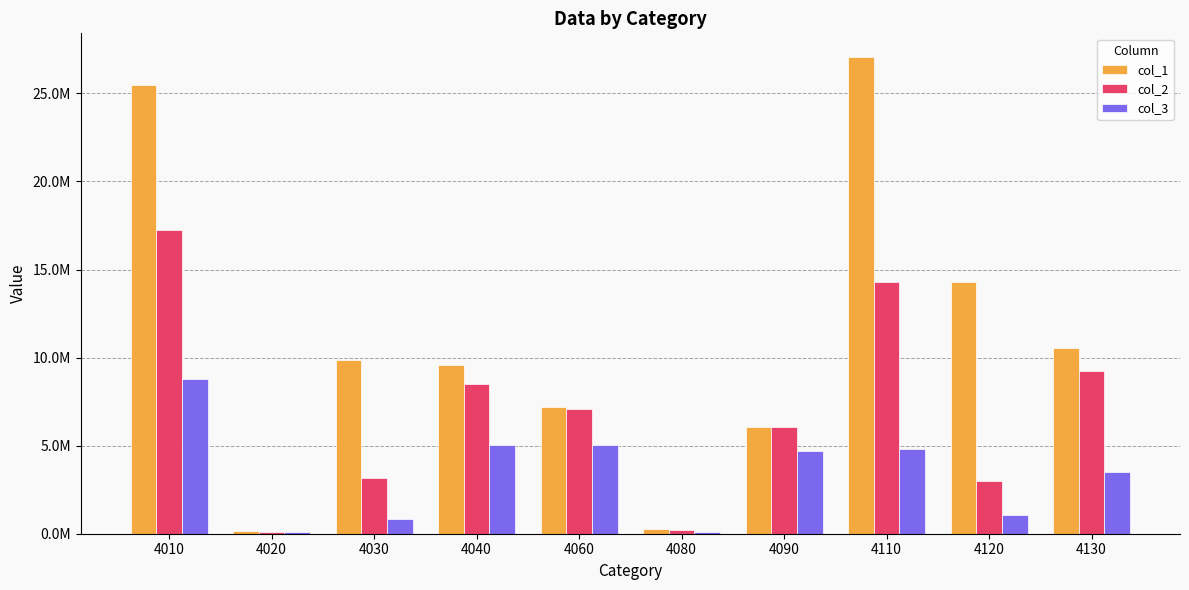

Where does the col_3 series first go above 4682763?

4010